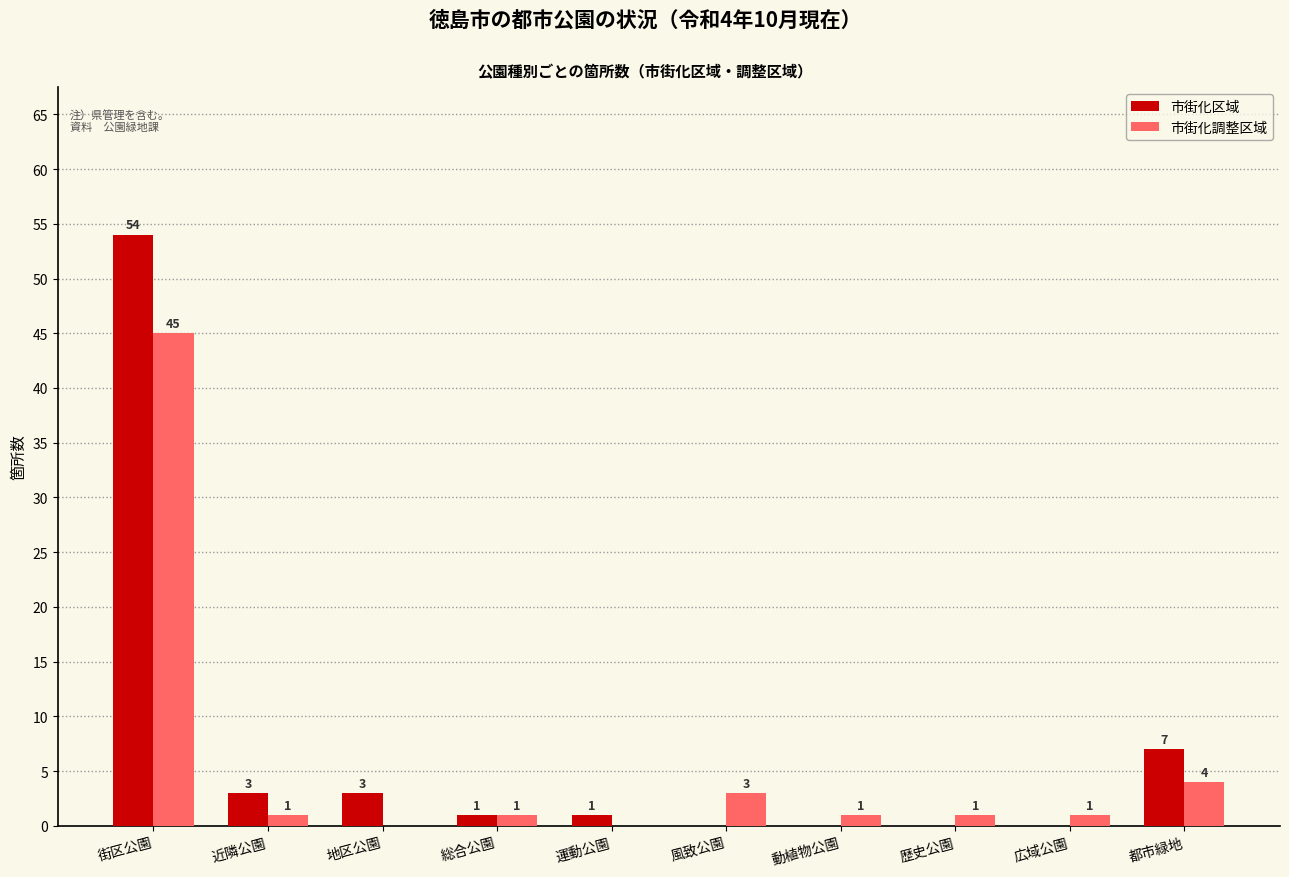

What is the maximum value for 市街化調整区域?

45